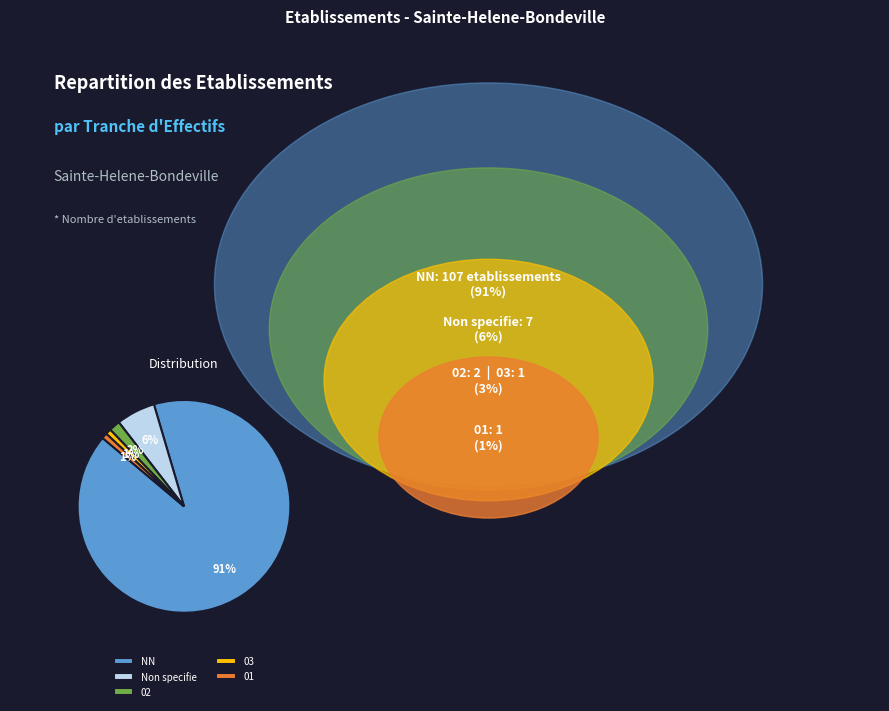

Does 01 account for over 50% of the chart?

No